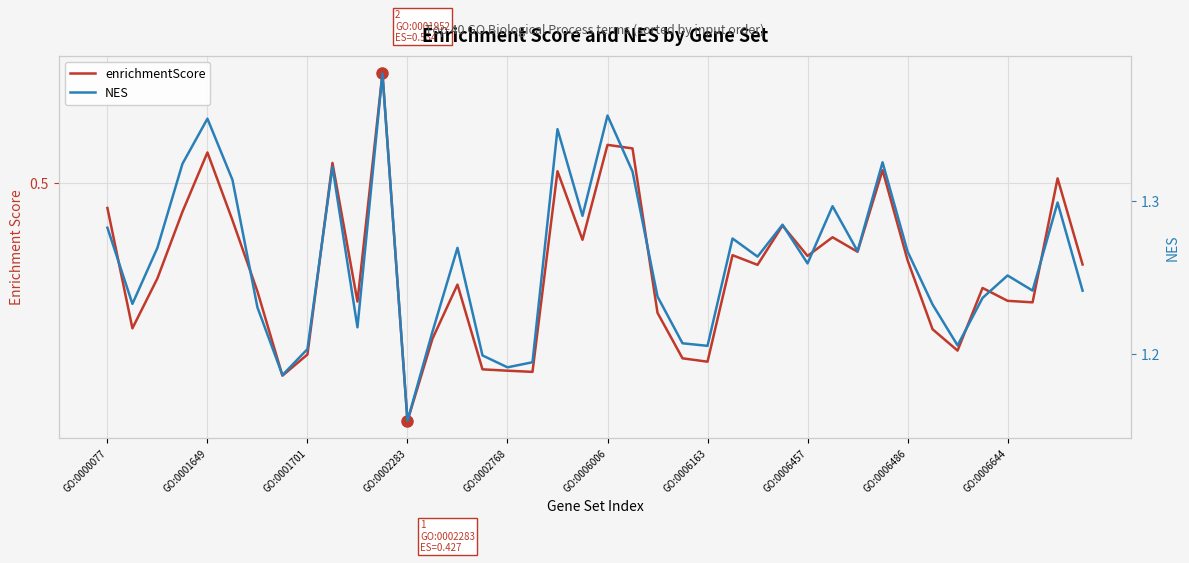

Which has a higher value, 28 or 33?

28